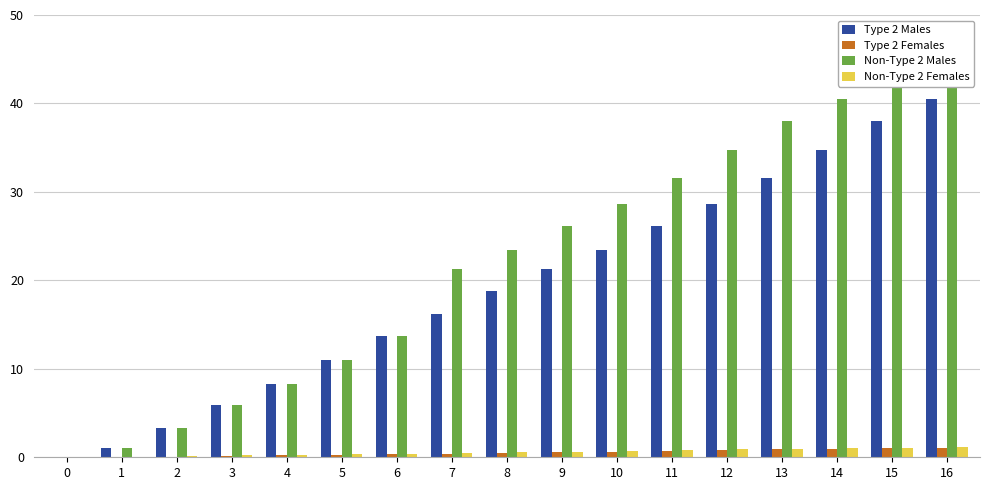

How many values in Non-Type 2 Males are above zero?

16